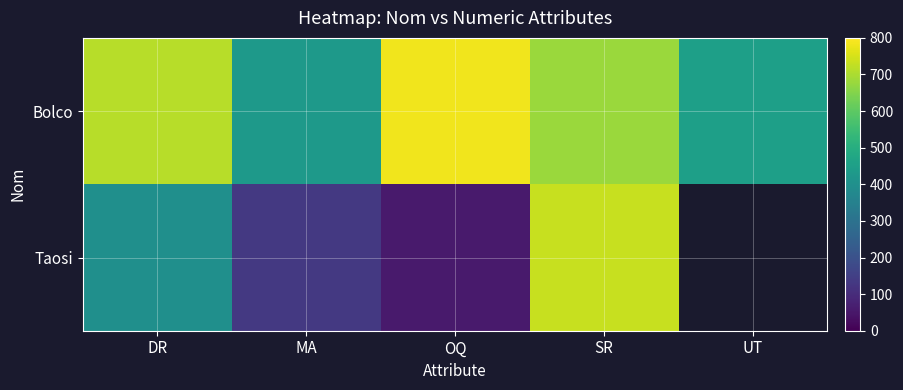

At which label does Bolco first exceed 679?

DR